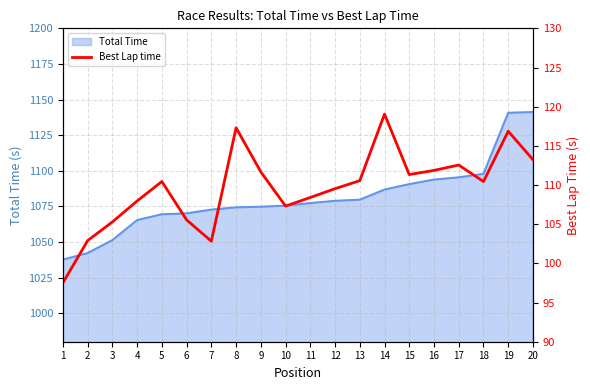

Reading left to right, what are all the values shown in this chart?

97.5	102.9	105.3	108.0	110.5	105.6	102.8	117.3	111.7	107.3	108.4	109.5	110.6	119.1	111.3	111.9	112.6	110.4	116.9	113.2